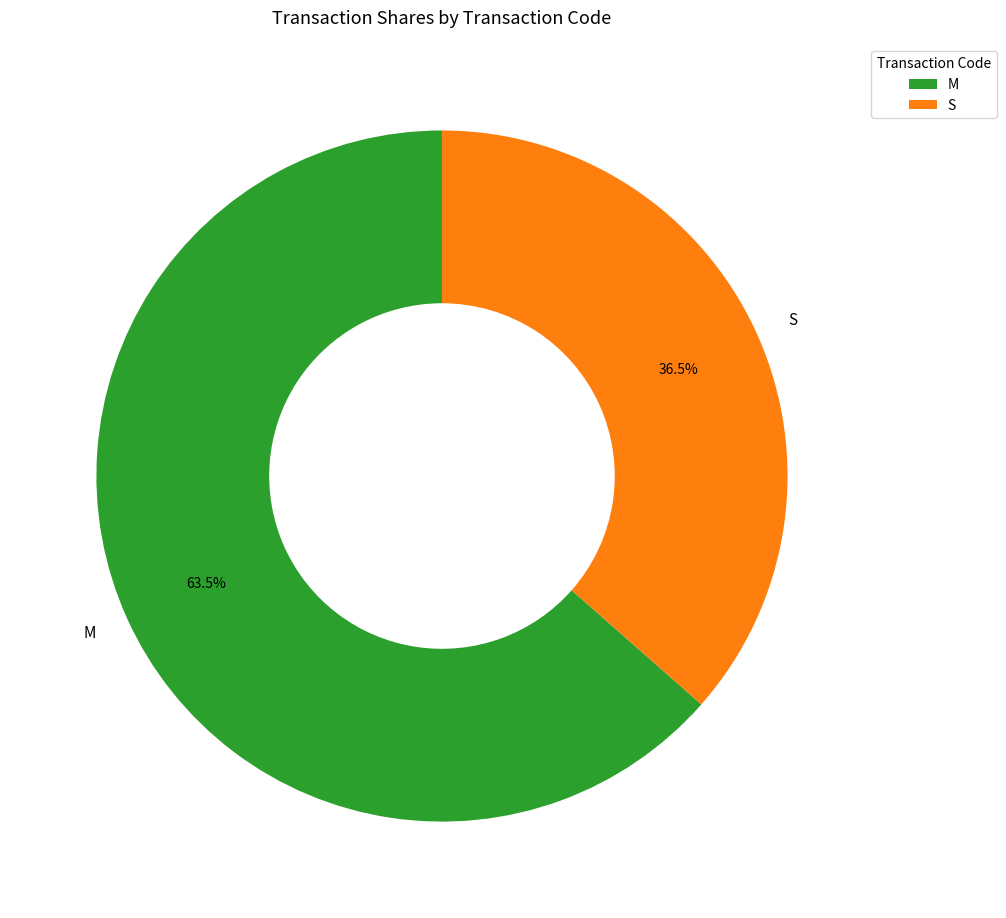

Which category accounts for the majority?

M